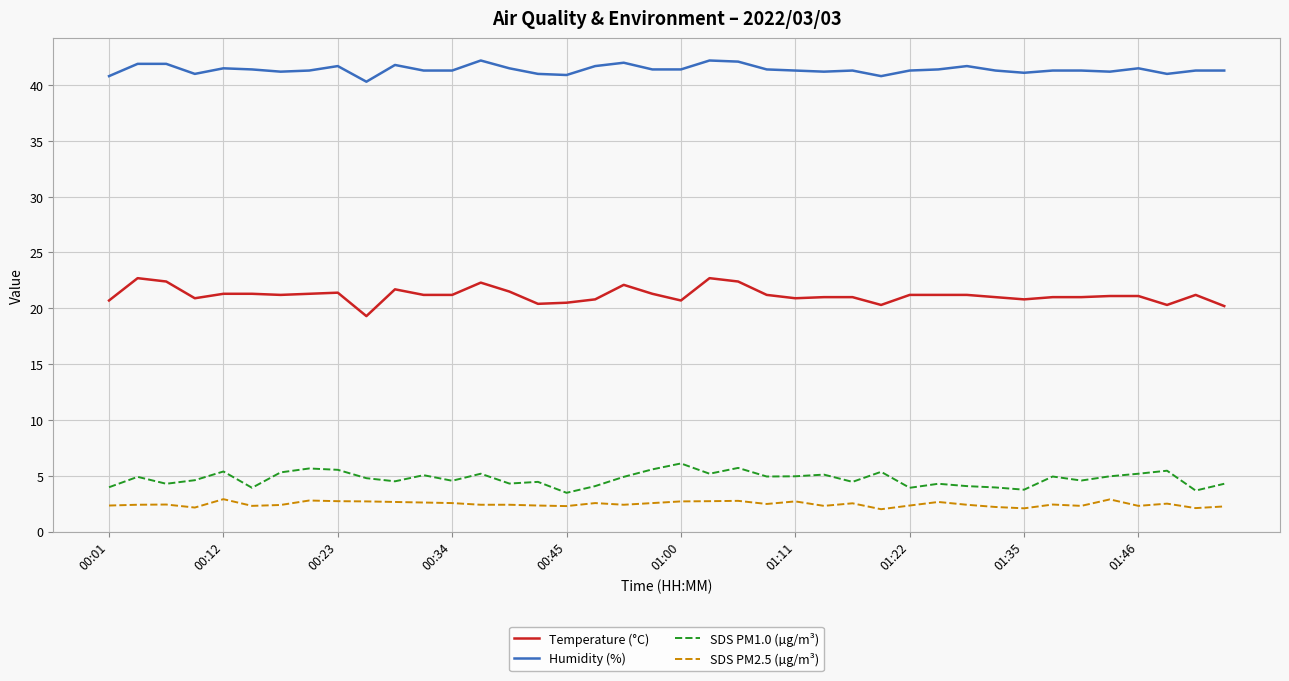

Which series has the largest range (max minus min)?

Temperature (°C)